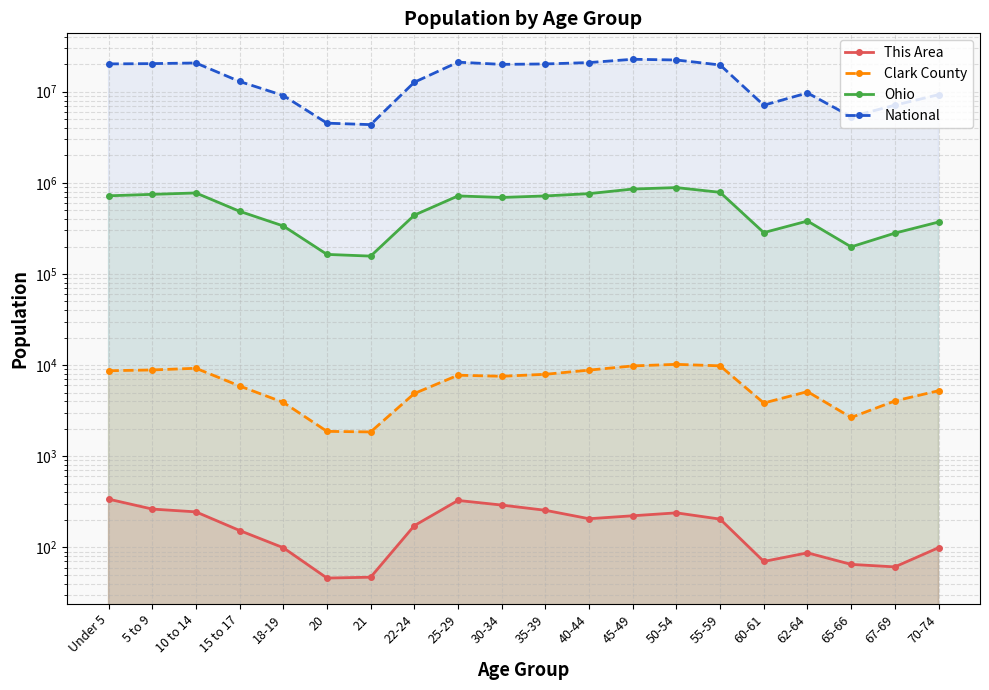

What is the maximum value for This Area?

338